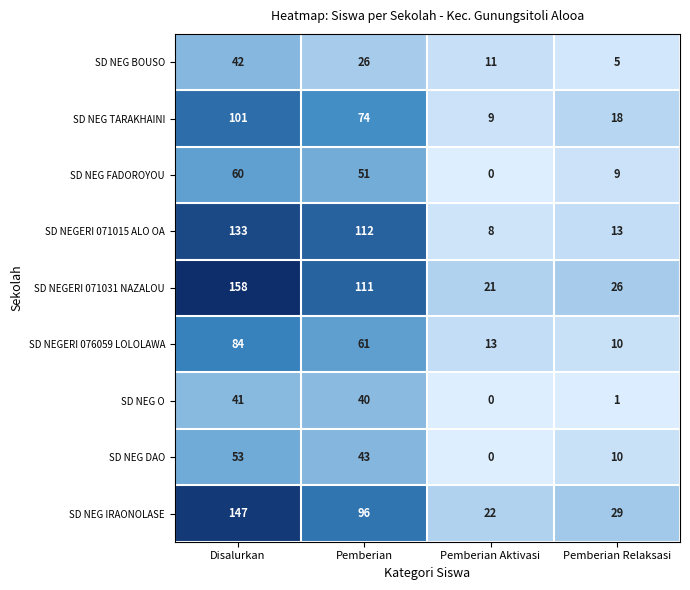

What is the difference between the maximum and second lowest values in the SD NEG TARAKHAINI series?

83